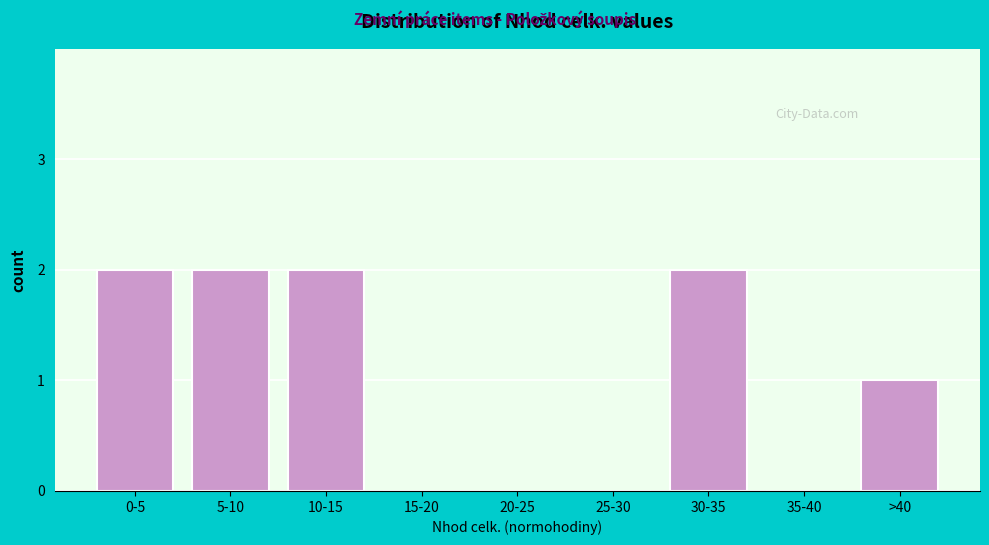

Reading right to left, list all the values displayed in this chart.

>40=1	35-40=0	30-35=2	25-30=0	20-25=0	15-20=0	10-15=2	5-10=2	0-5=2